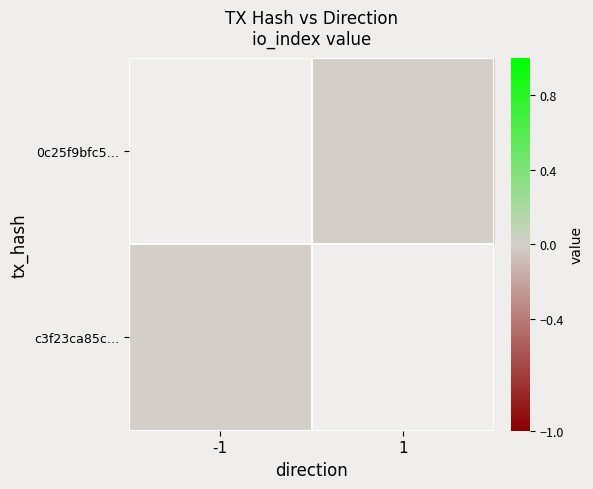

The value of 0c25f9bfc5… at 1 is 0.0. True or false?

True